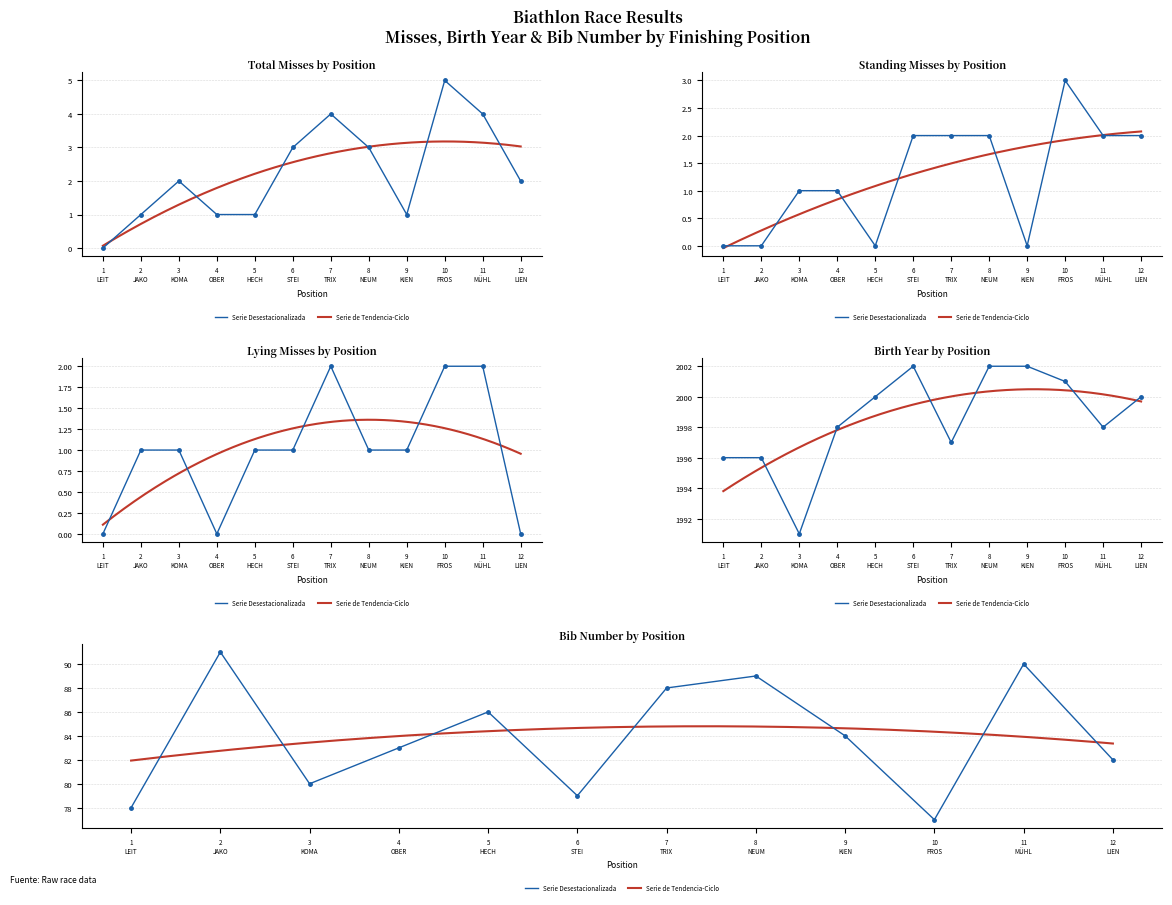

What is the value of the L (Lying Misses) point at the 9th from the left?

1